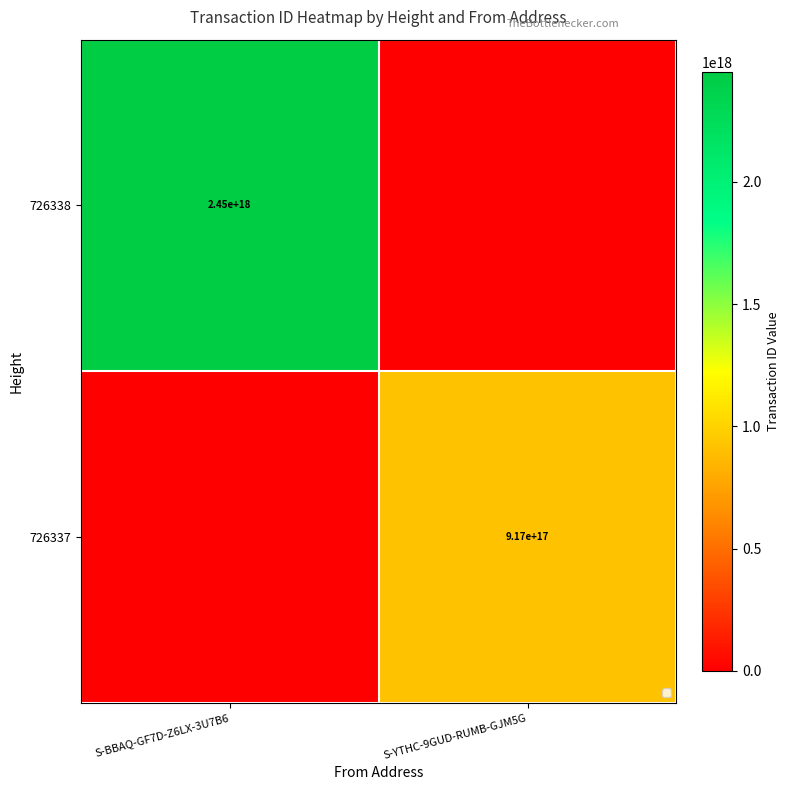

At which category does the chart reach its minimum across all series?

S-YTHC-9GUD-RUMB-GJM5G